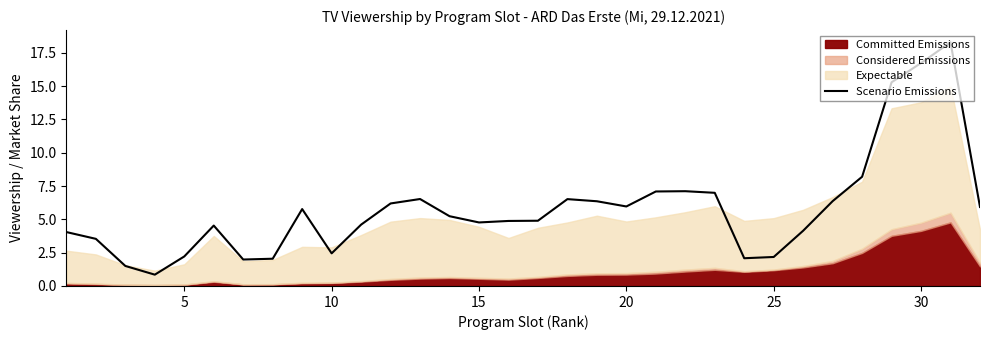

How many interior local valleys (lower than both neighbors) does the data have?

6